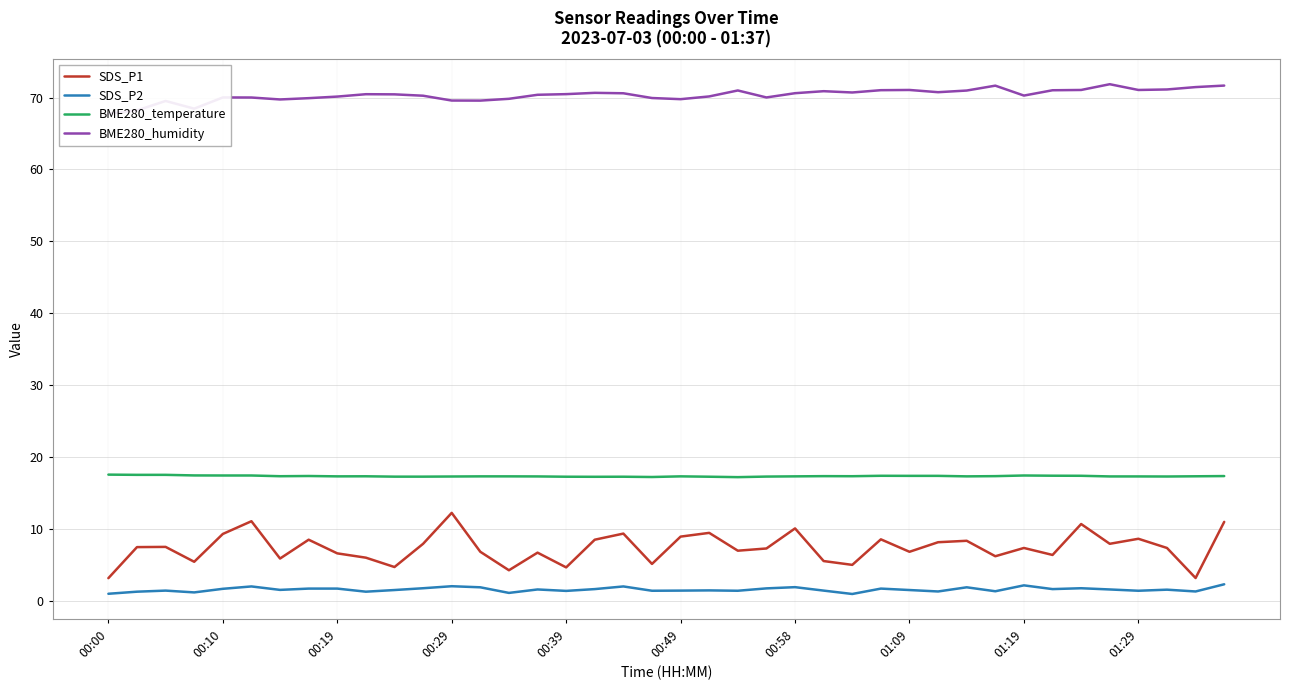

True or false: BME280_humidity and SDS_P1 cross at least once.

False